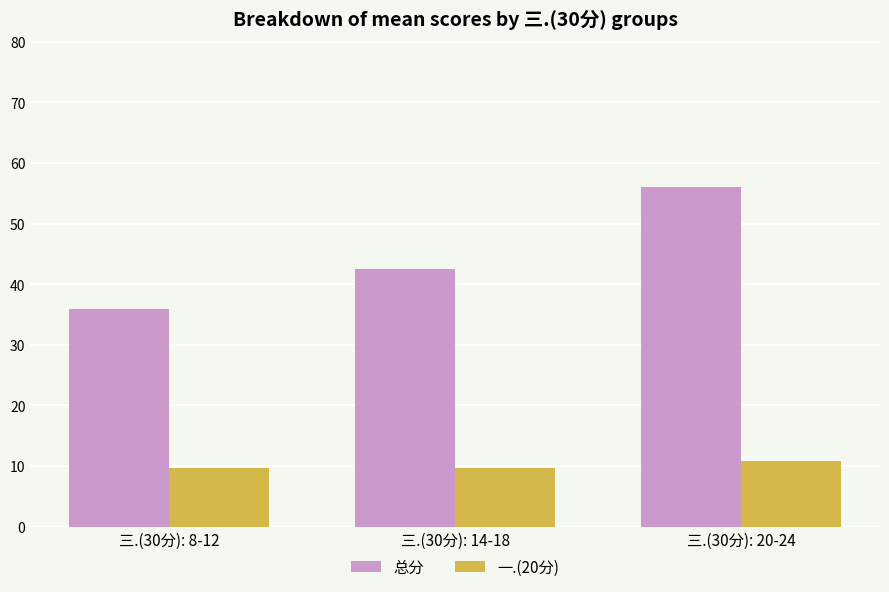

What are all the series names shown in the legend?

总分, 一.(20分)